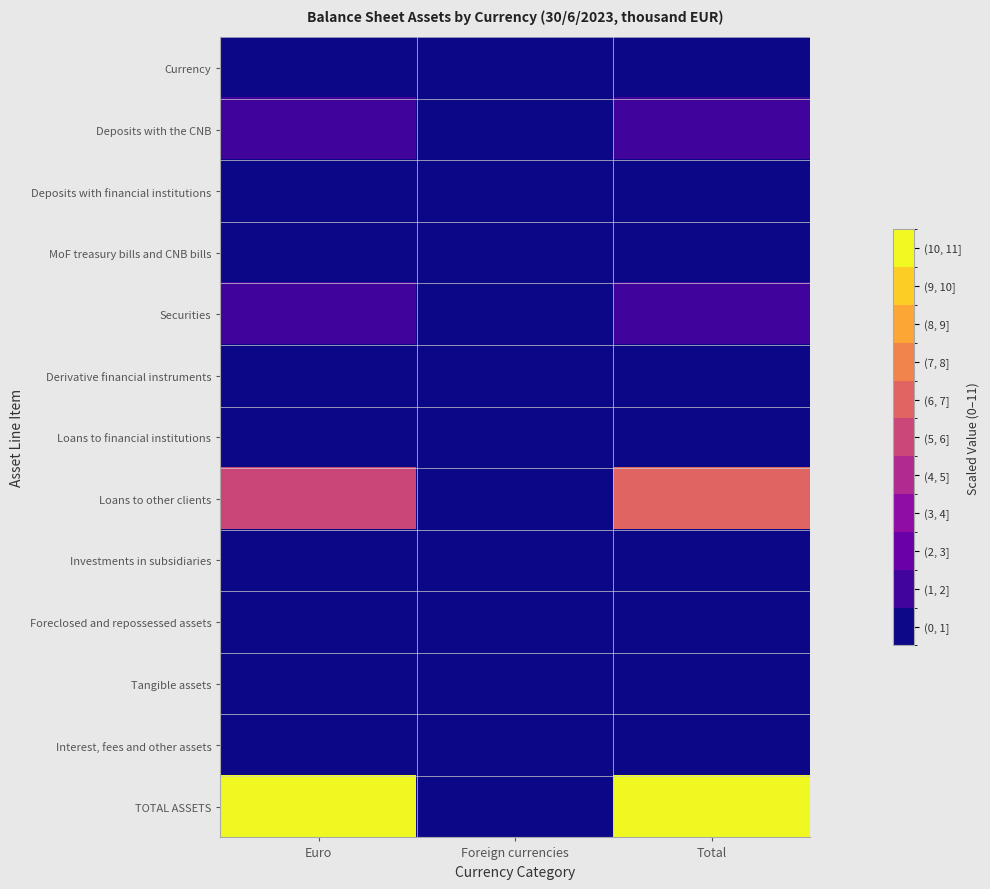

What is the total value across all series at Total?

22.0